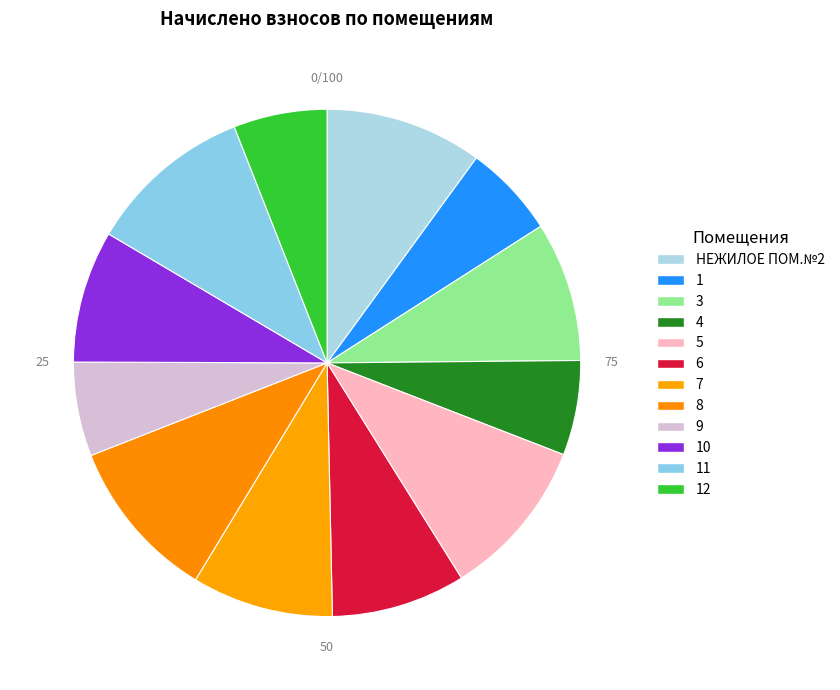

Which category has the smallest portion of the pie?

1